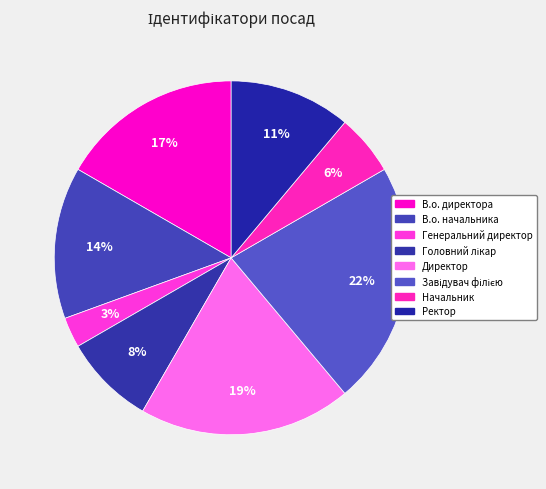

Which category has the biggest portion of the pie?

Завідувач філією